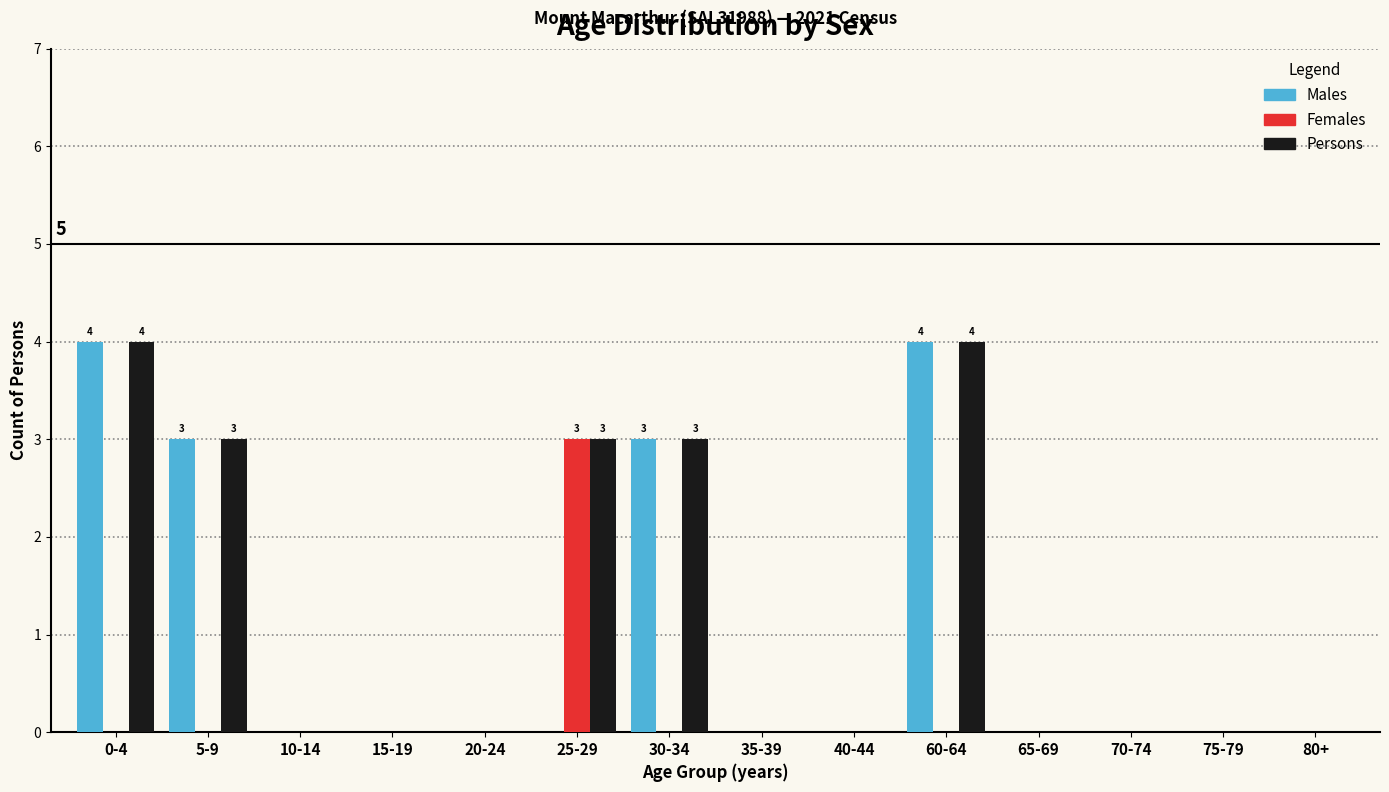

What is the sum of all Persons values?

17